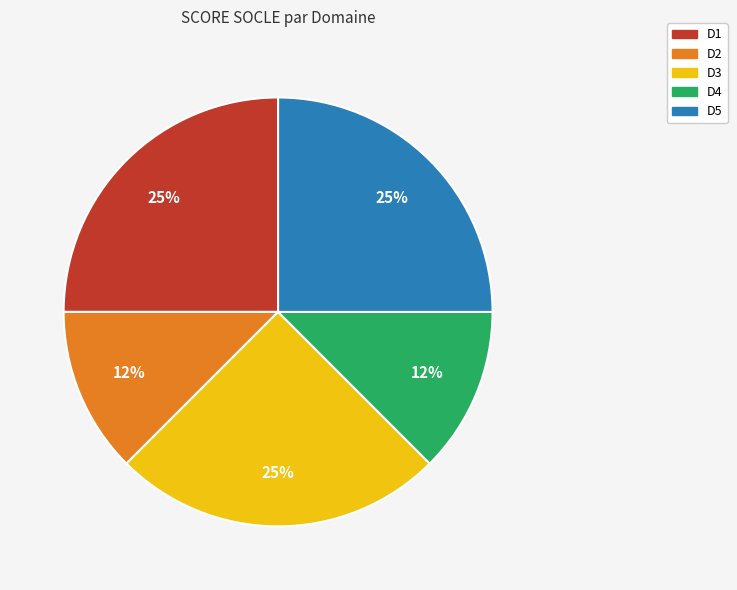

How many segments does this pie chart have?

5